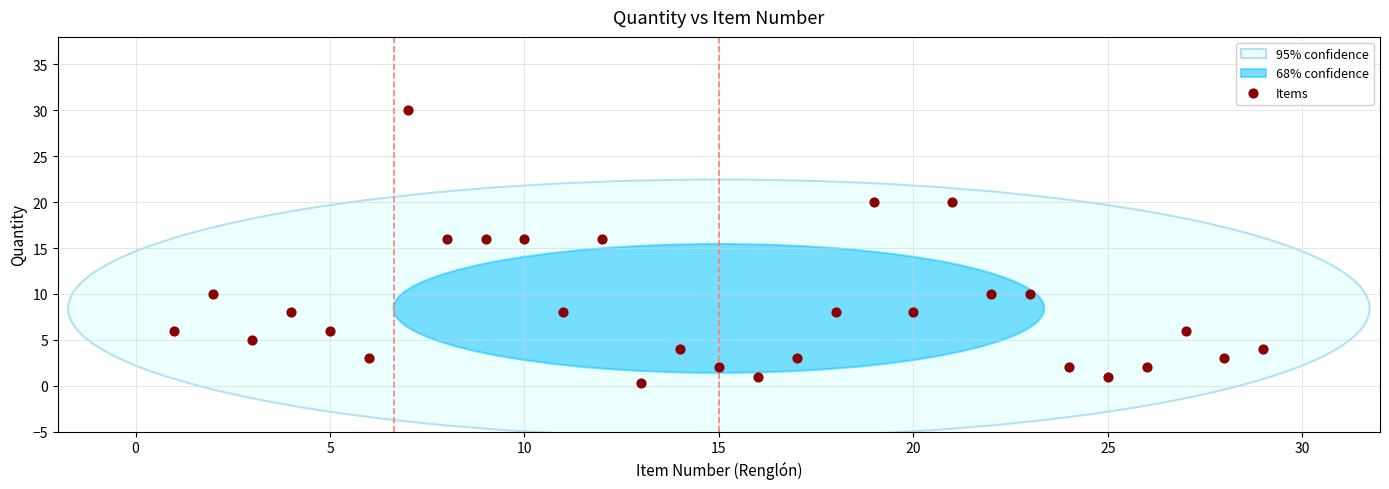

What is the range of X values (max minus min)?

28.0